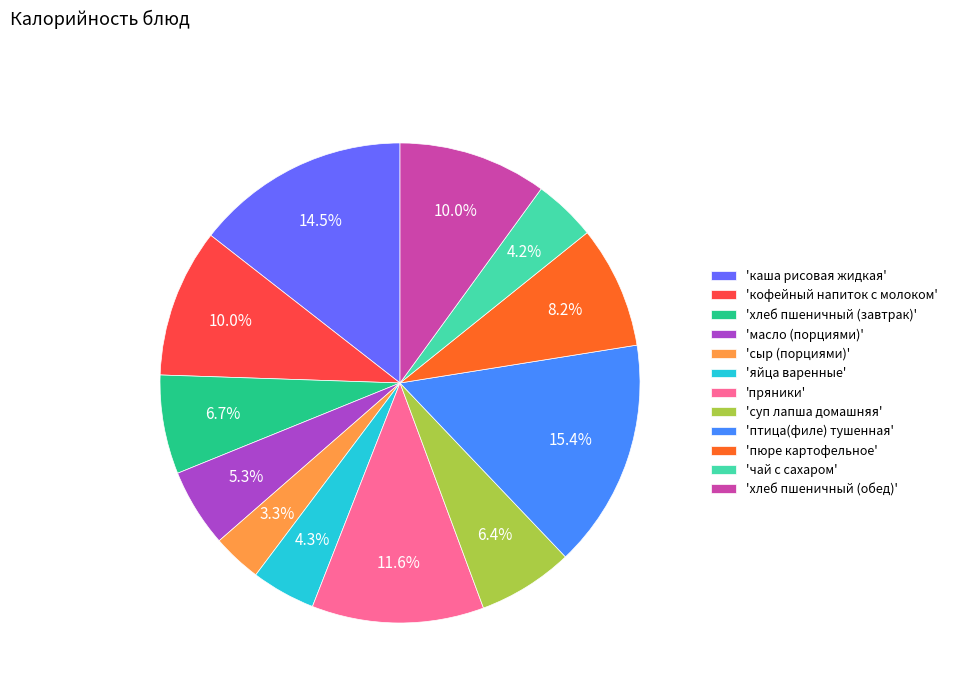

Is there any slice that represents more than half of the pie?

No